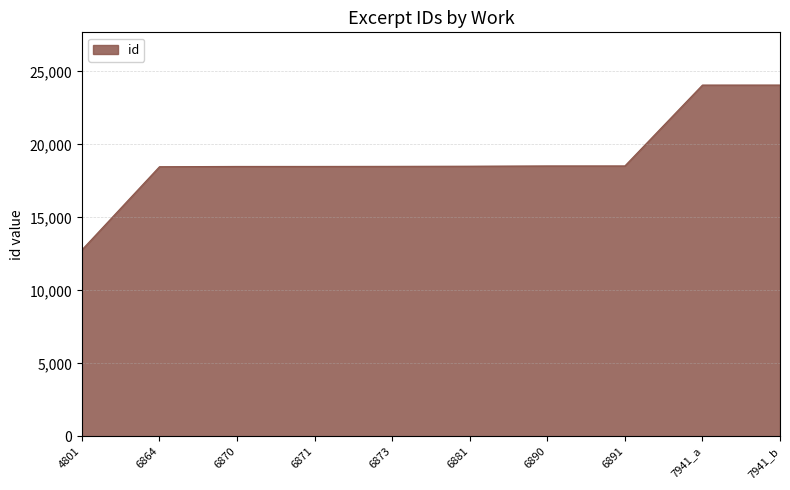

How many lines are shown in the chart?

1